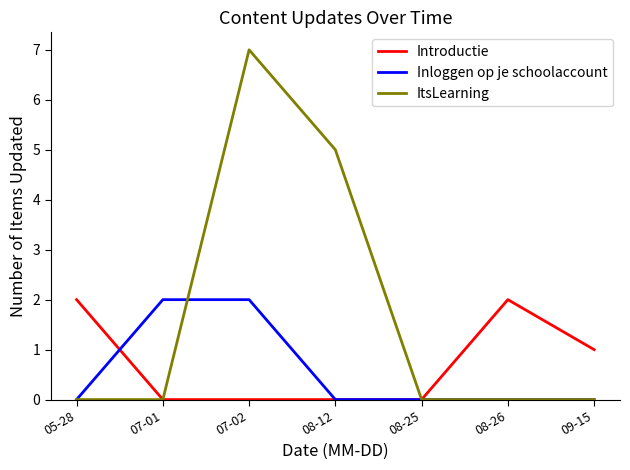

Is the value of ItsLearning at 08-12 greater than the value of Inloggen op je schoolaccount at 07-02?

Yes